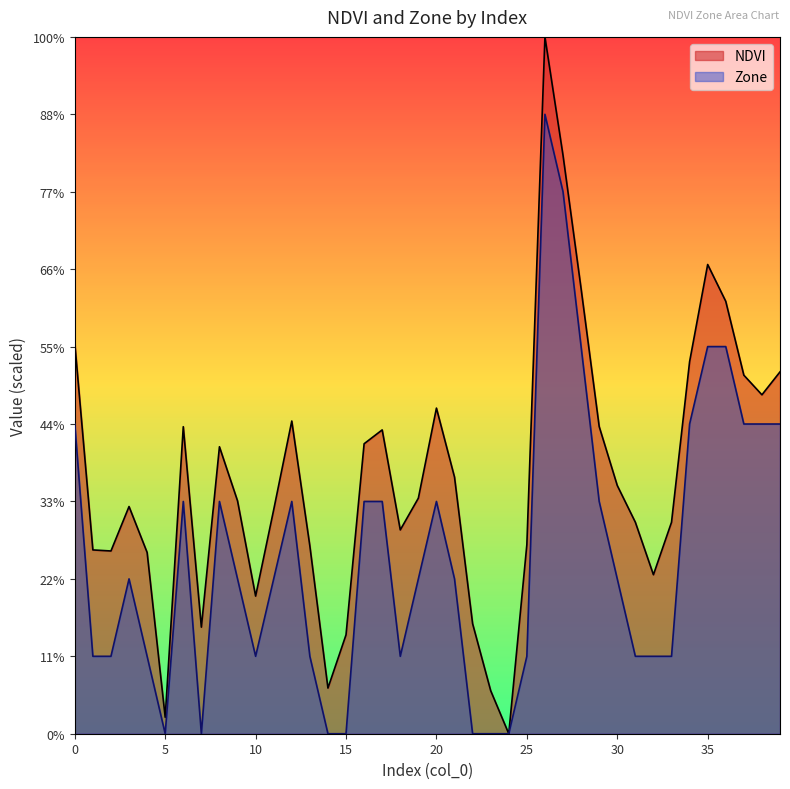

Reading left to right, what are all the values shown in this chart?

NDVI: 0=5.0	1=2.4	2=2.4	3=2.9	4=2.3	5=0.2	6=4.0	7=1.4	8=3.7	9=3.0	10=1.8	11=2.9	12=4.0	13=2.4	14=0.6	15=1.3	16=3.7	17=3.9	18=2.6	19=3.0	20=4.2	21=3.3	22=1.4	23=0.6	24=0.0	25=2.4	26=9.0	27=7.5	28=5.7	29=4.0	30=3.2	31=2.7	32=2.1	33=2.7	34=4.8	35=6.1	36=5.6	37=4.6	38=4.4	39=4.7
Zone: 0=4.0	1=1.0	2=1.0	3=2.0	4=1.0	5=0.0	6=3.0	7=0.0	8=3.0	9=2.0	10=1.0	11=2.0	12=3.0	13=1.0	14=0.0	15=0.0	16=3.0	17=3.0	18=1.0	19=2.0	20=3.0	21=2.0	22=0.0	23=0.0	24=0.0	25=1.0	26=8.0	27=7.0	28=5.0	29=3.0	30=2.0	31=1.0	32=1.0	33=1.0	34=4.0	35=5.0	36=5.0	37=4.0	38=4.0	39=4.0